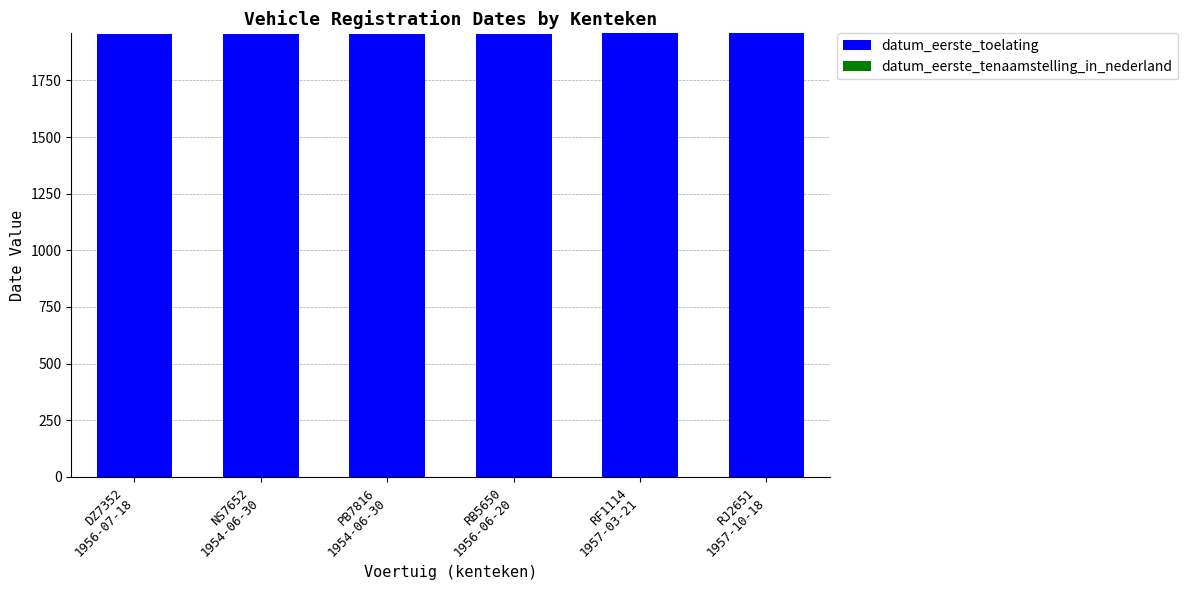

What is the sum of all datum_eerste_toelating values?

11737.0